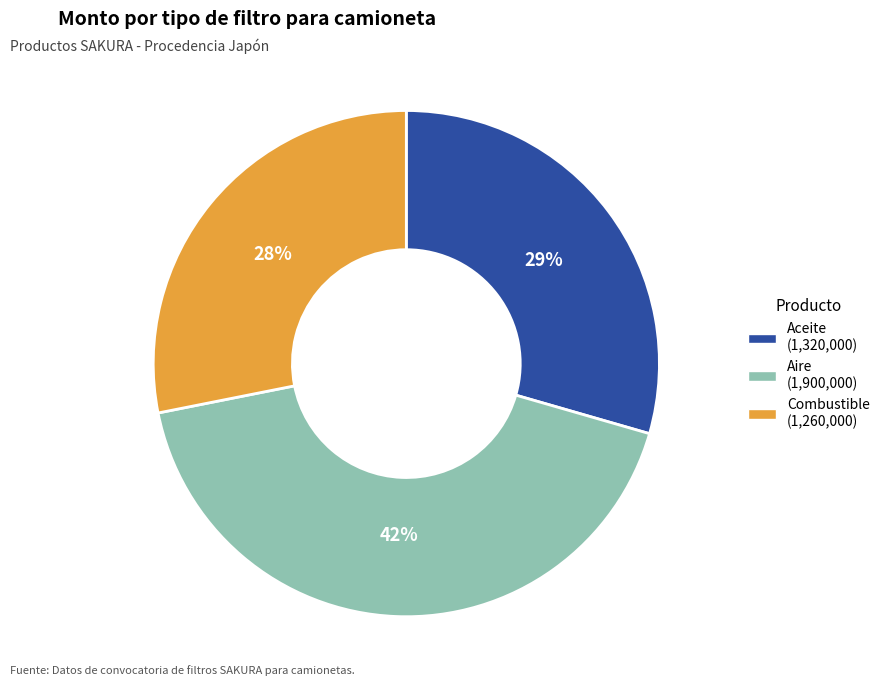

Is there any slice that represents more than half of the pie?

No